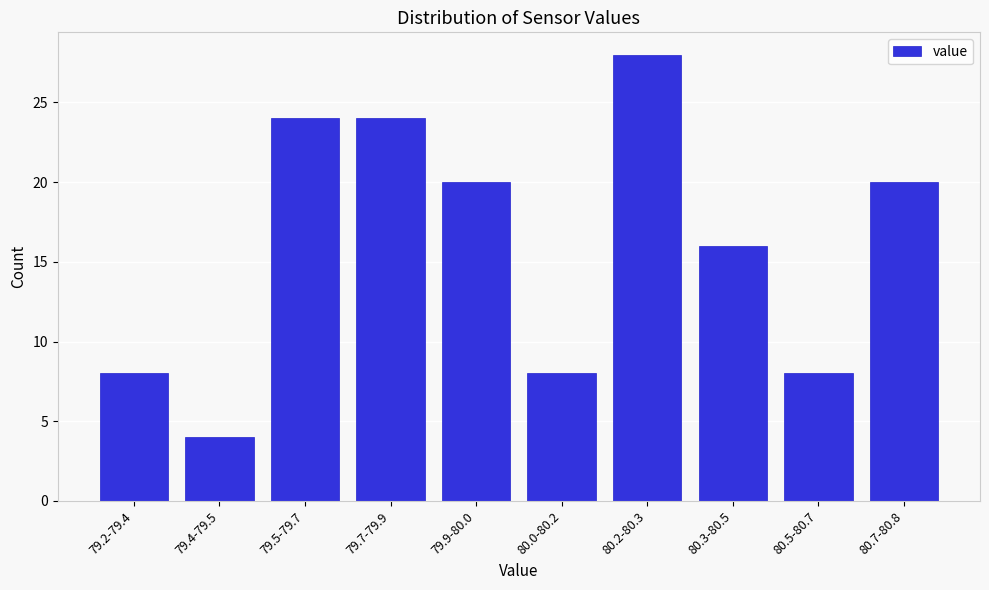

Reading right to left, transcribe all the data shown in this chart.

80.7-80.8=20	80.5-80.7=8	80.3-80.5=16	80.2-80.3=28	80.0-80.2=8	79.9-80.0=20	79.7-79.9=24	79.5-79.7=24	79.4-79.5=4	79.2-79.4=8